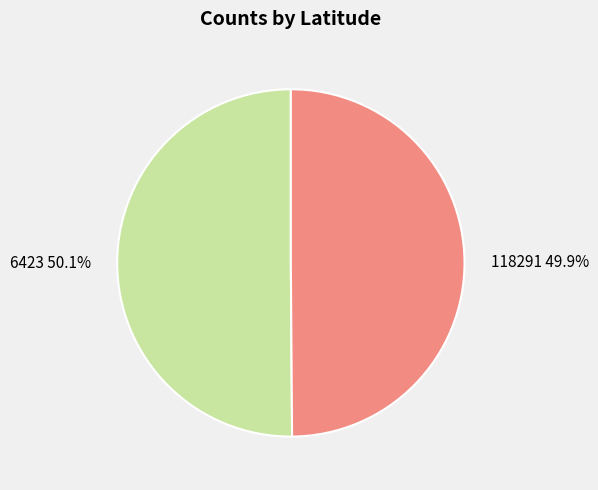

True or false: 6423 accounts for 50% of the total.

True